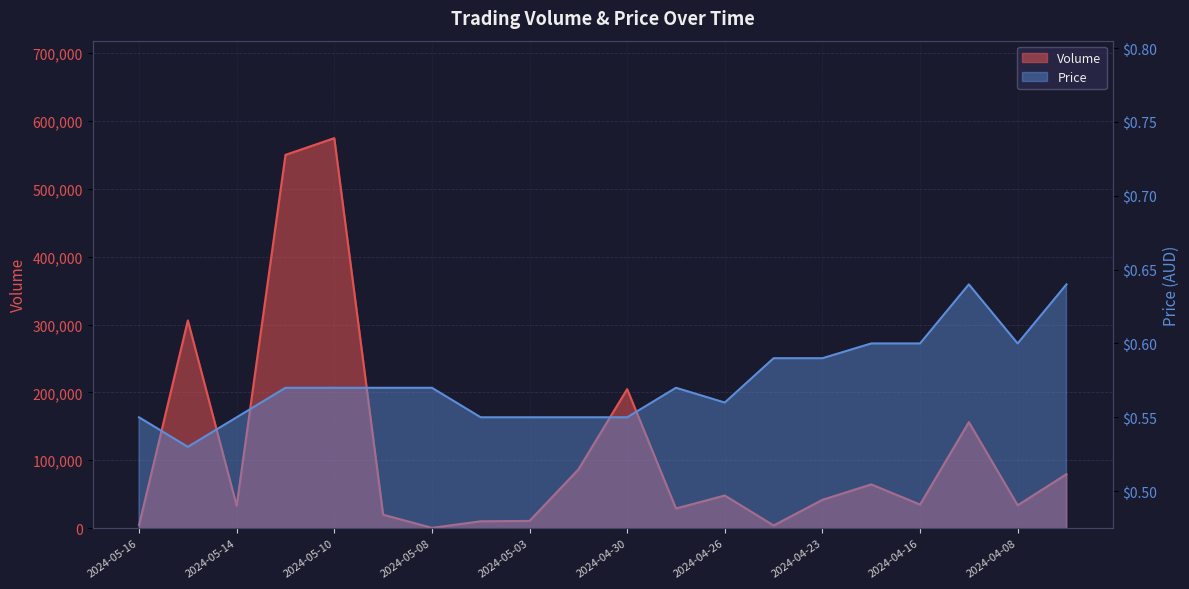

What position from the right is 2024-05-02?

11